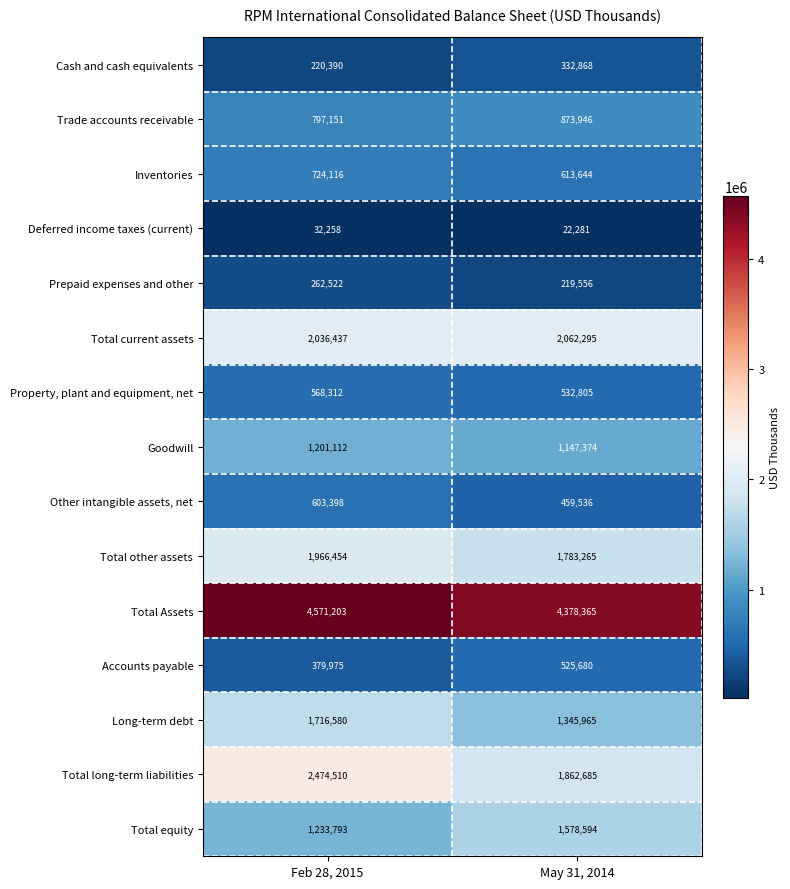

At how many categories does at least one series exceed 672358?

2